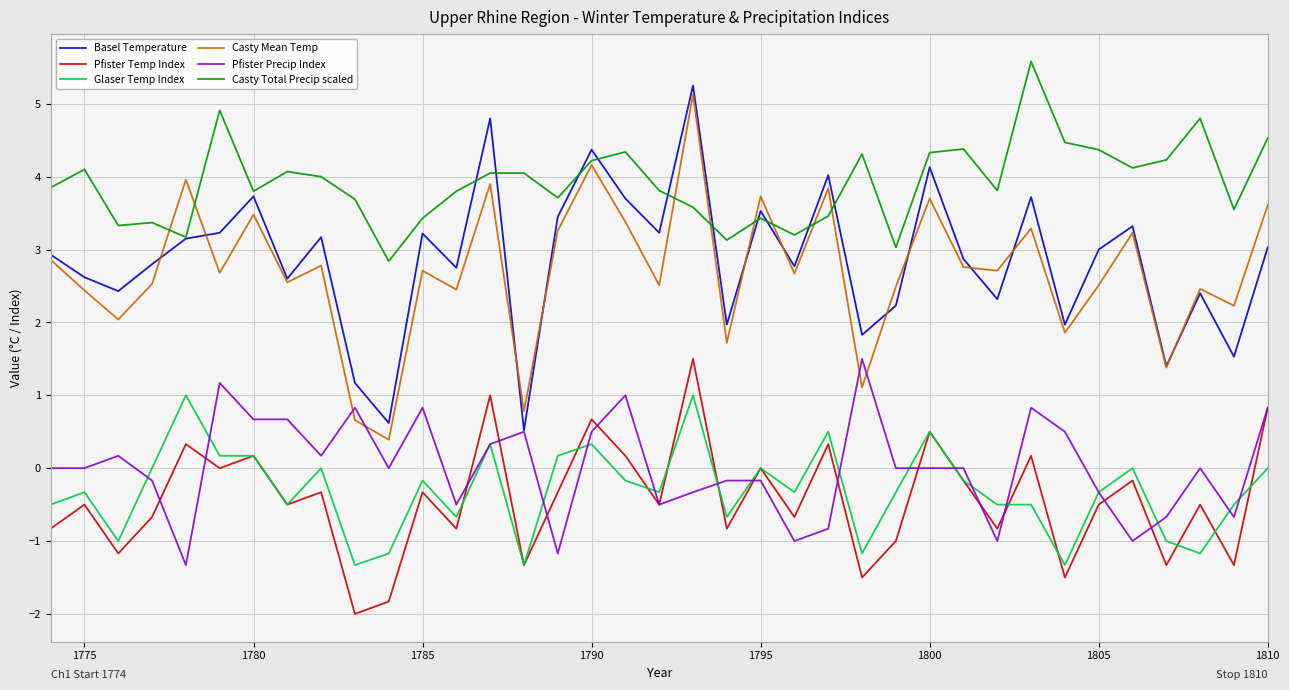

True or false: Glaser Temp Index and Casty Mean Temp cross at least once.

False